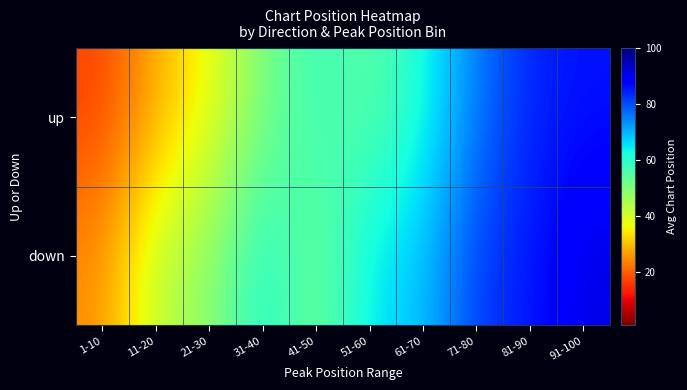

At how many categories does at least one series exceed 21?

10